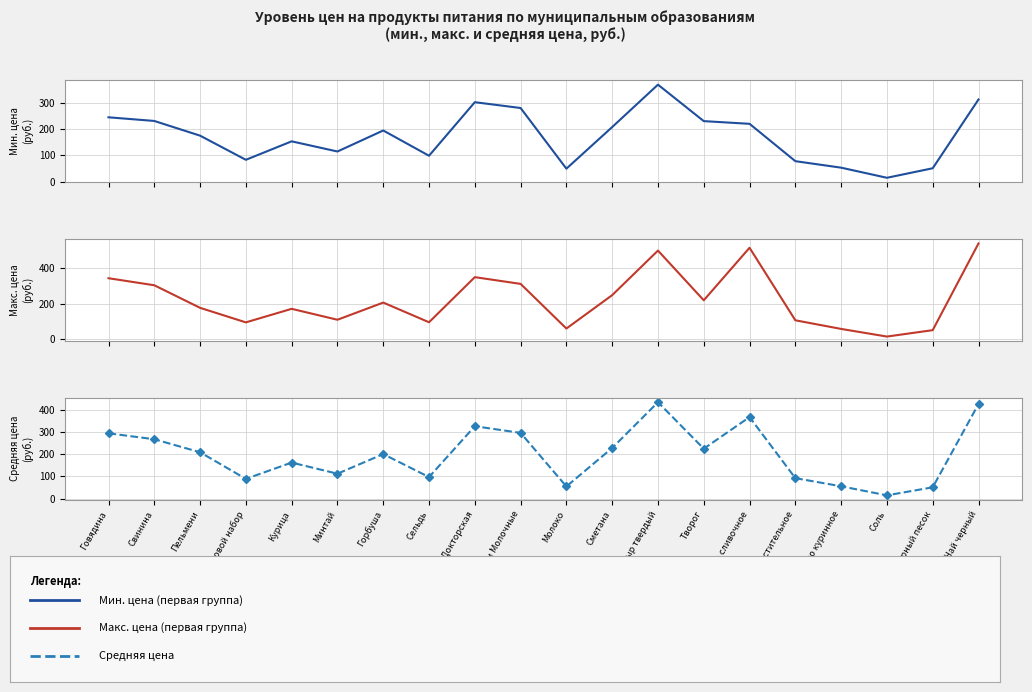

What is the difference between the second highest and minimum values in the Средняя цена series?

410.5